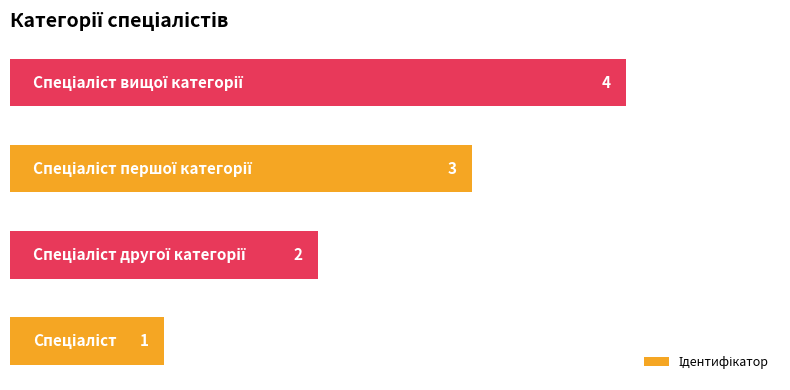

What is the greatest value displayed?

4